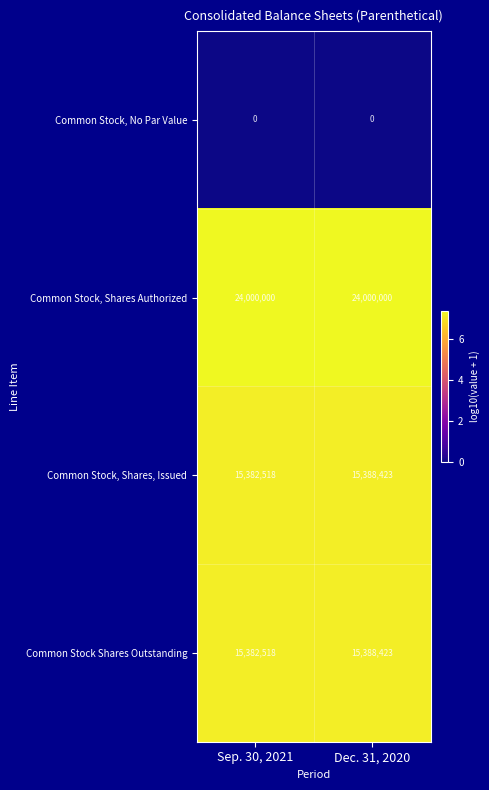

What is the total value across all series at Sep. 30, 2021?

54765036